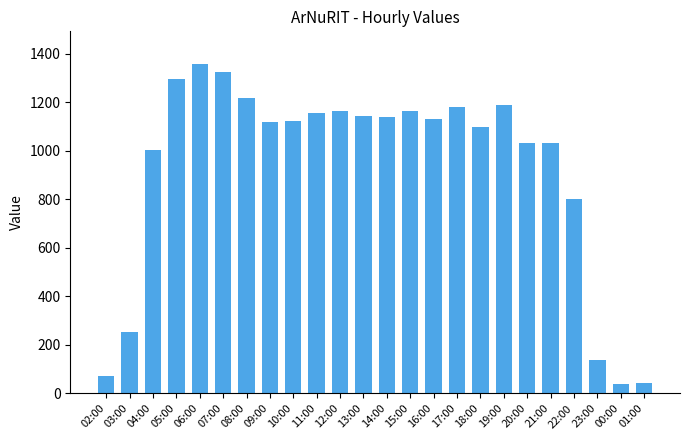

Which has a higher value, 07:00 or 20:00?

07:00